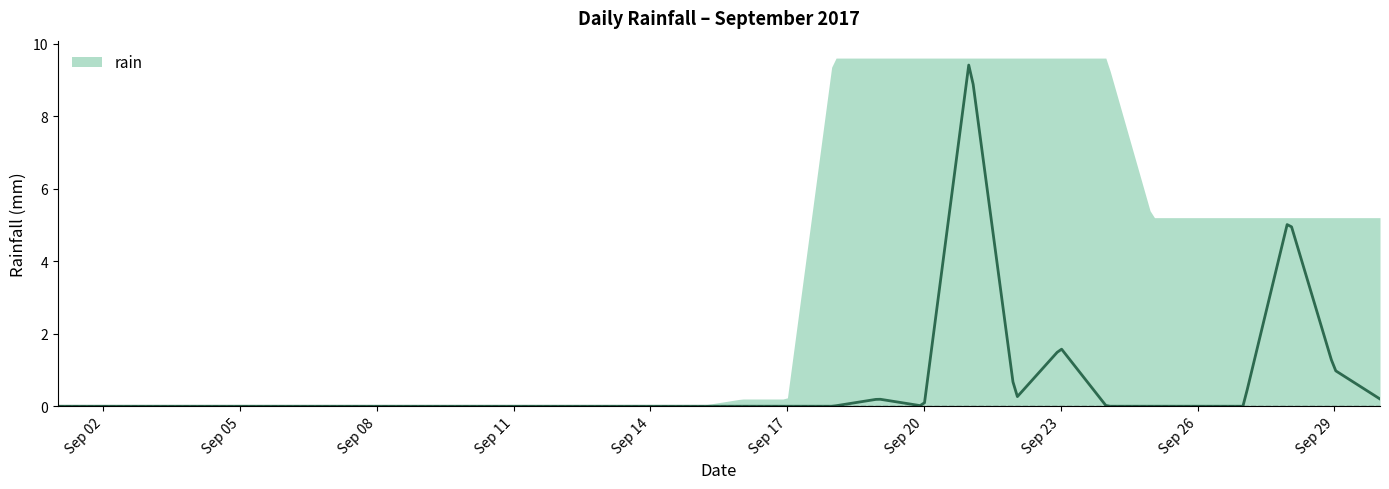

True or false: there are more than 1 points higher than both neighbors.

True